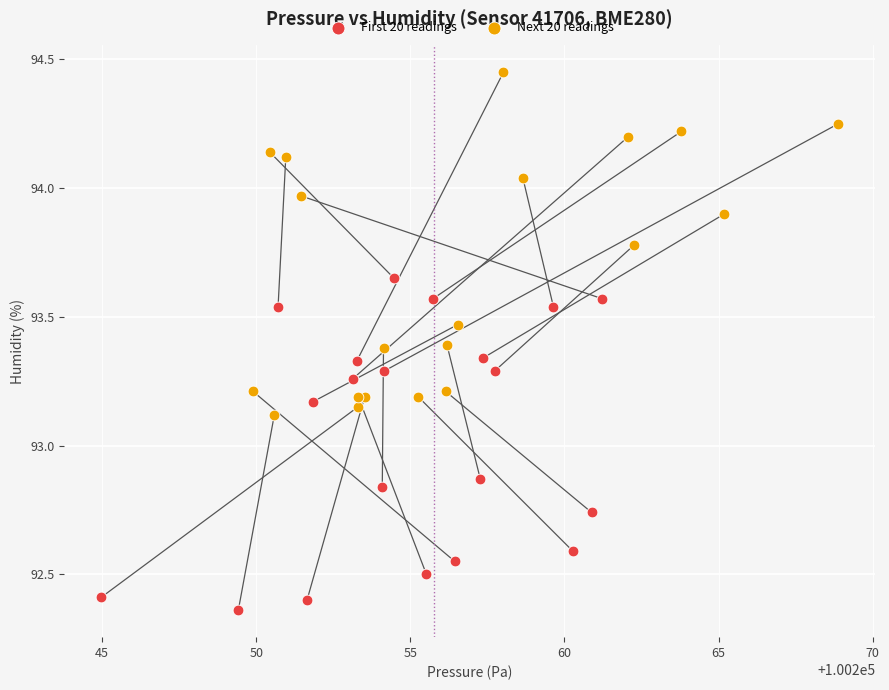

Which series has the widest spread of Y values?

Next 20 readings